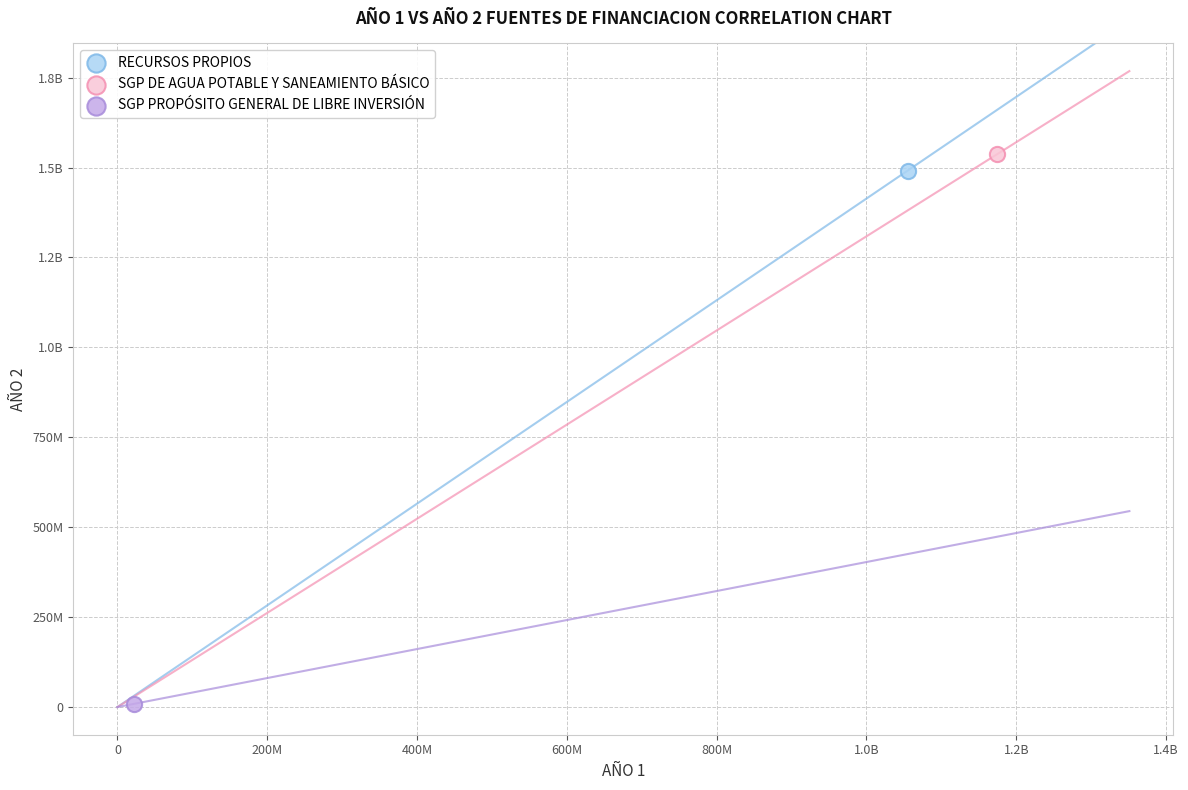

What are all the series names shown in the legend?

RECURSOS PROPIOS, SGP DE AGUA POTABLE Y SANEAMIENTO BÁSICO, SGP PROPÓSITO GENERAL DE LIBRE INVERSIÓN